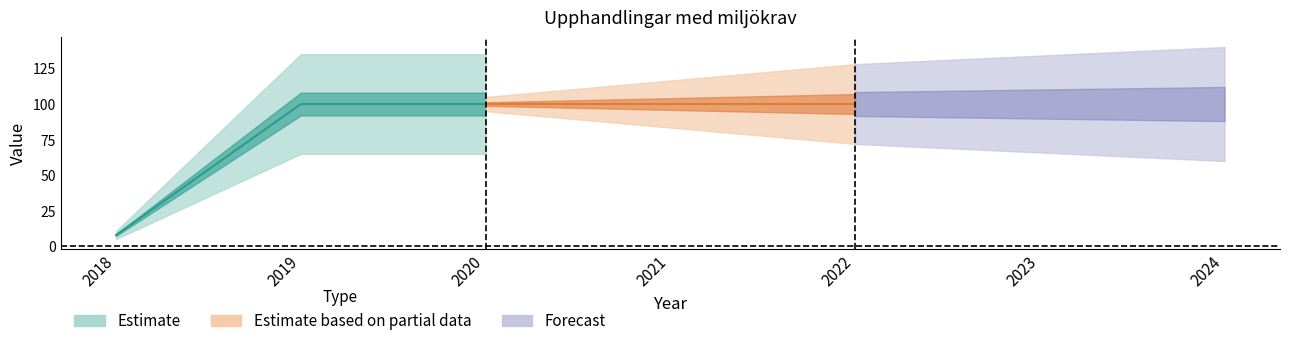

What is the sum of all values?

608